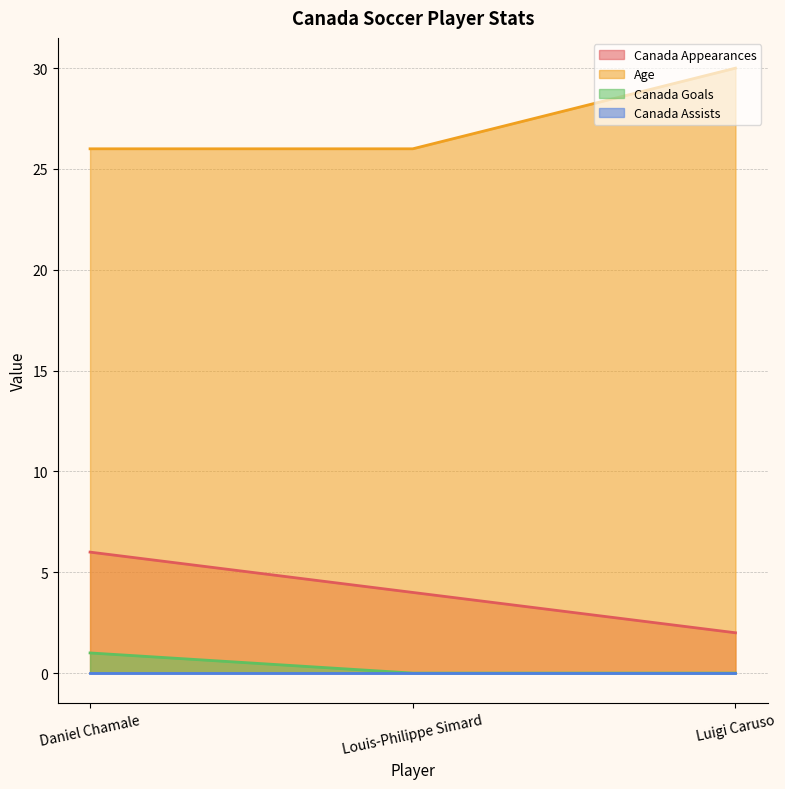

What is the spread (max minus min) of values at Daniel Chamale?

26